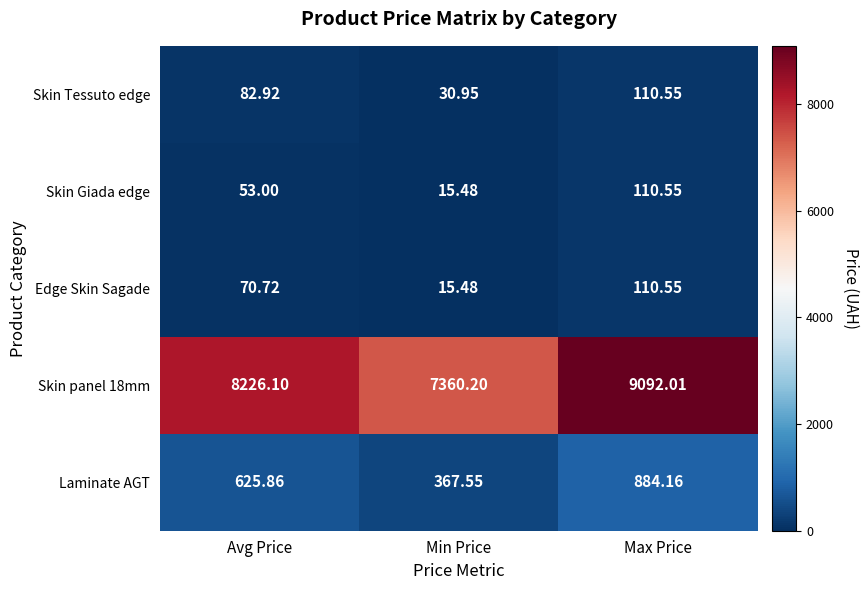

How many categories are shown in the chart?

3